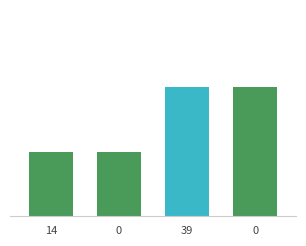

Does the chart contain any negative values?

No